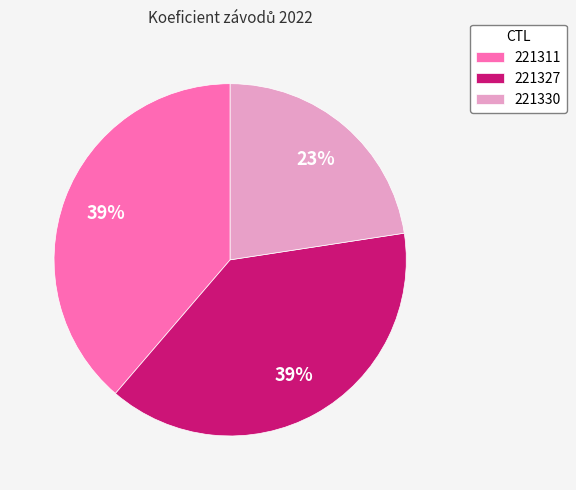

Is it true that 221327 is 51% of the pie?

False